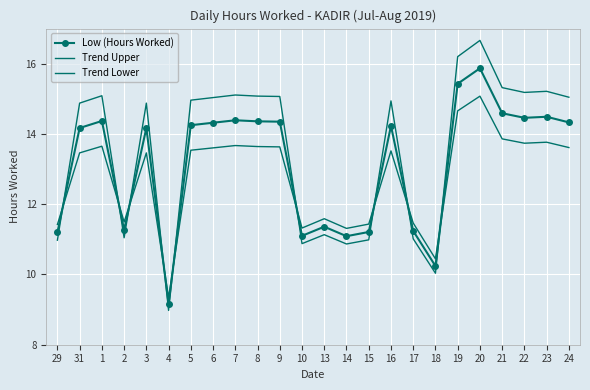

At which category does Trend Upper reach its first local peak?

1